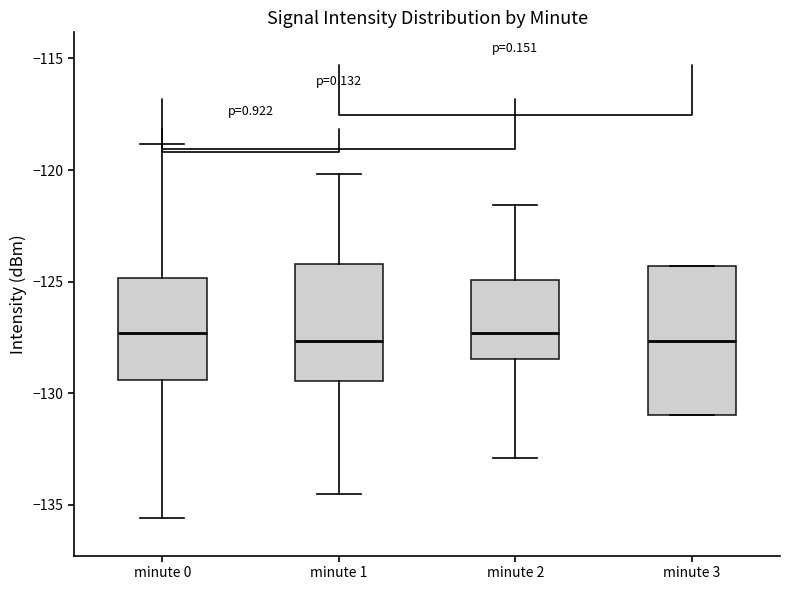

Where does the lower whisker of the box for minute 2 end on the y-axis? The values are not printed on the chart, so give them approximately, as read against the axis.

-133.0